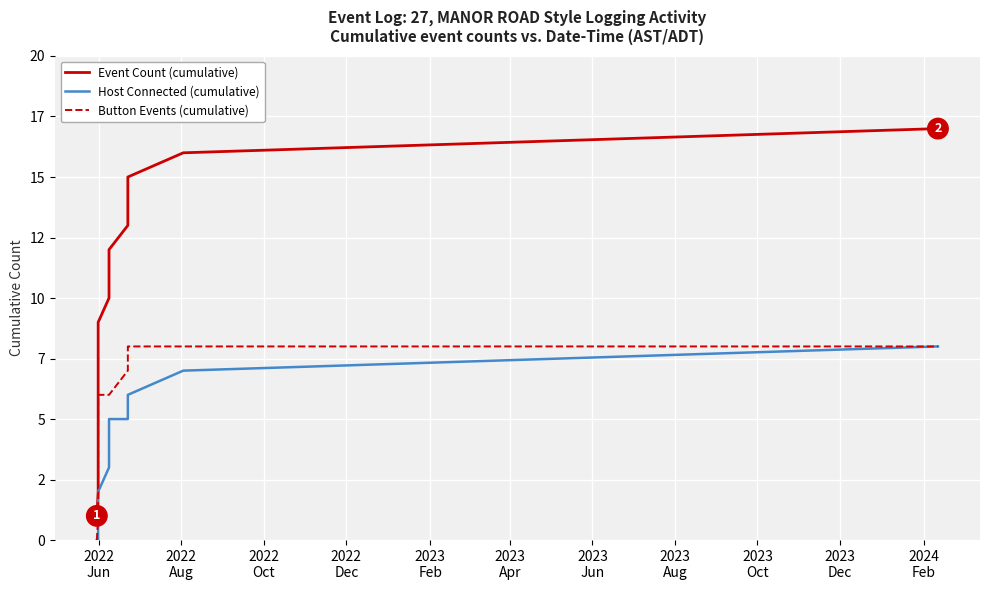

What are all the series names shown in the legend?

Event Count (cumulative), Host Connected (cumulative), Button Events (cumulative)